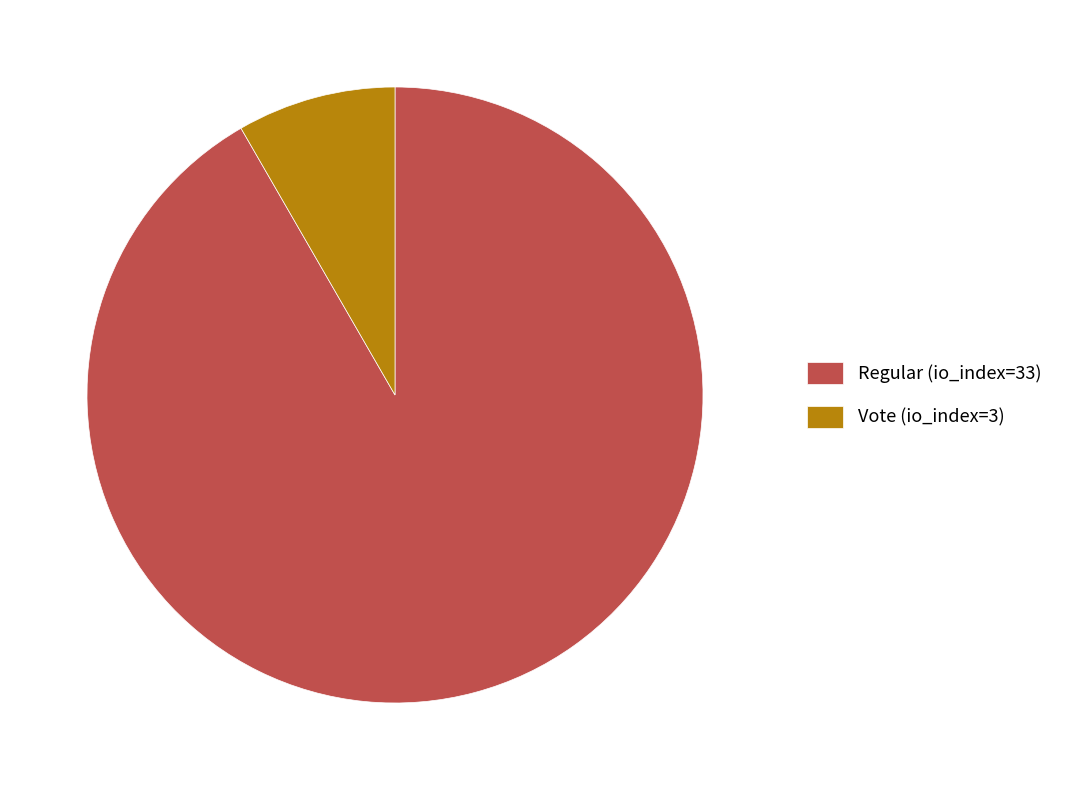

Which has a higher value, Regular (io_index=33) or Vote (io_index=3)?

Regular (io_index=33)